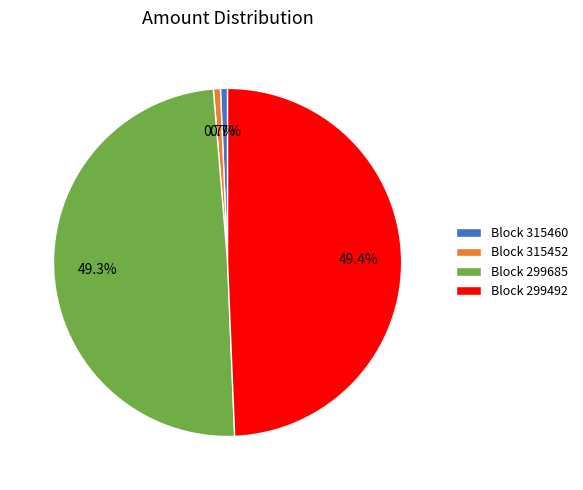

To the nearest percent, what is the average slice percentage?

25%